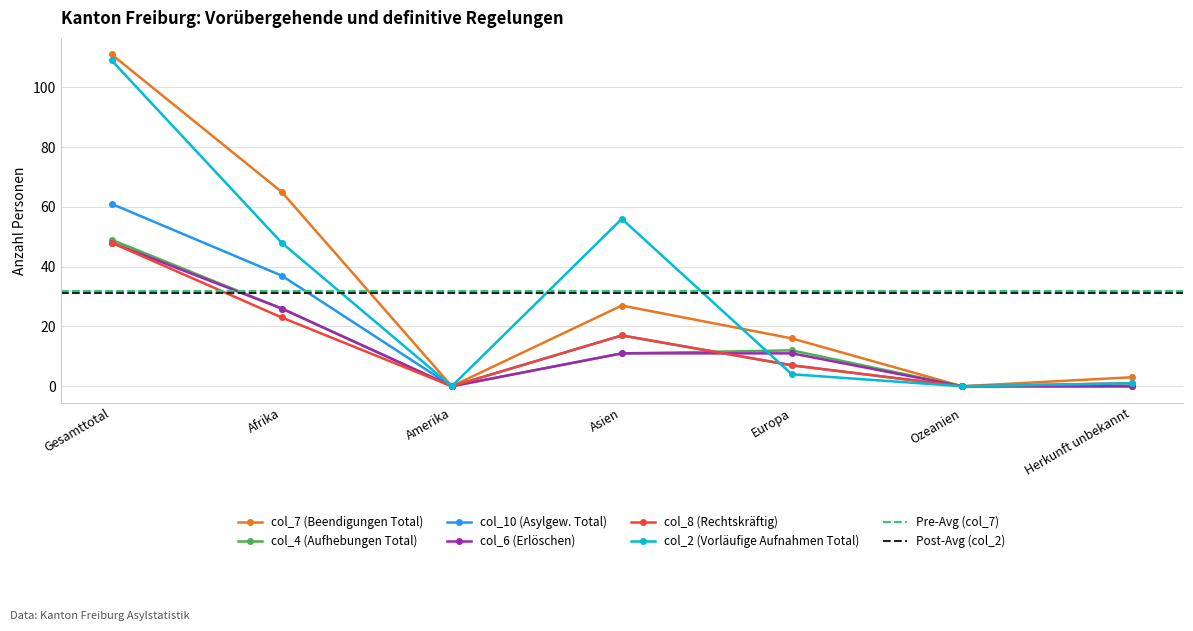

How many data points in col_8 (Rechtskräftig) are less than 7?

3